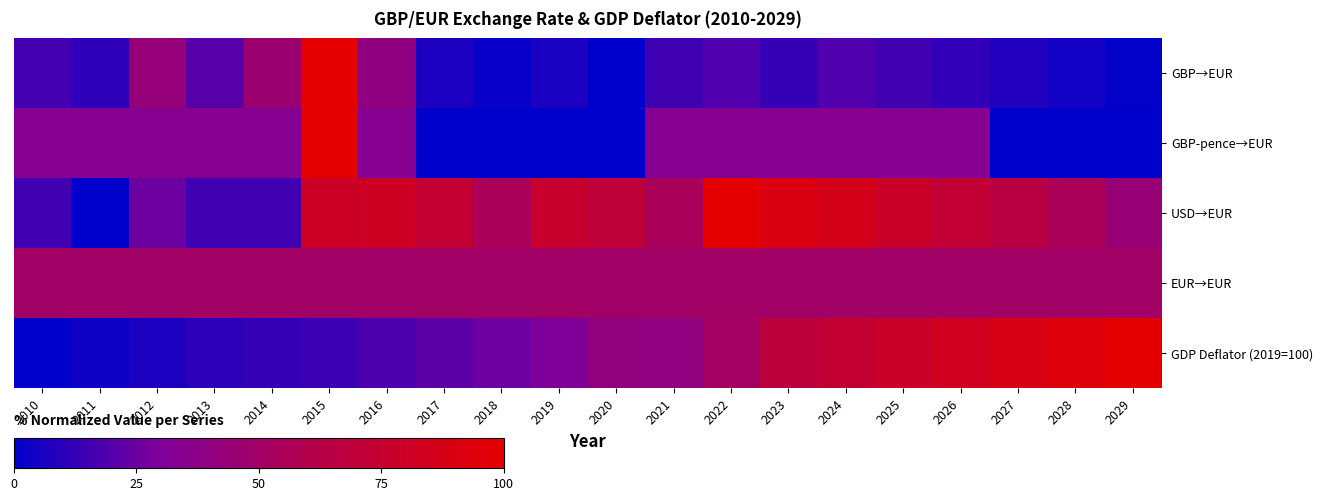

Reading left to right, transcribe all the data shown in this chart.

GBP→EUR: 2010=16.2	2011=11.1	2012=42.7	2013=20.9	2014=45.8	2015=100.0	2016=39.1	2017=6.7	2018=2.0	2019=6.3	2020=0.0	2021=15.0	2022=19.0	2023=12.6	2024=19.0	2025=15.4	2026=11.9	2027=7.9	2028=4.3	2029=0.8
GBP-pence→EUR: 2010=33.3	2011=33.3	2012=33.3	2013=33.3	2014=33.3	2015=100.0	2016=33.3	2017=0.0	2018=0.0	2019=0.0	2020=0.0	2021=33.3	2022=33.3	2023=33.3	2024=33.3	2025=33.3	2026=33.3	2027=0.0	2028=0.0	2029=0.0
USD→EUR: 2010=15.3	2011=0.0	2012=25.8	2013=14.8	2014=14.8	2015=79.9	2016=80.8	2017=72.9	2018=55.5	2019=76.0	2020=69.0	2021=55.0	2022=100.0	2023=90.8	2024=85.6	2025=77.7	2026=72.1	2027=64.6	2028=55.5	2029=44.1
EUR→EUR: 2010=50.0	2011=50.0	2012=50.0	2013=50.0	2014=50.0	2015=50.0	2016=50.0	2017=50.0	2018=50.0	2019=50.0	2020=50.0	2021=50.0	2022=50.0	2023=50.0	2024=50.0	2025=50.0	2026=50.0	2027=50.0	2028=50.0	2029=50.0
GDP Deflator (2019=100): 2010=0.0	2011=3.9	2012=6.7	2013=10.6	2014=13.0	2015=14.3	2016=18.0	2017=21.7	2018=25.5	2019=29.8	2020=40.7	2021=40.0	2022=51.2	2023=67.6	2024=73.6	2025=77.9	2026=83.3	2027=88.9	2028=94.5	2029=100.0